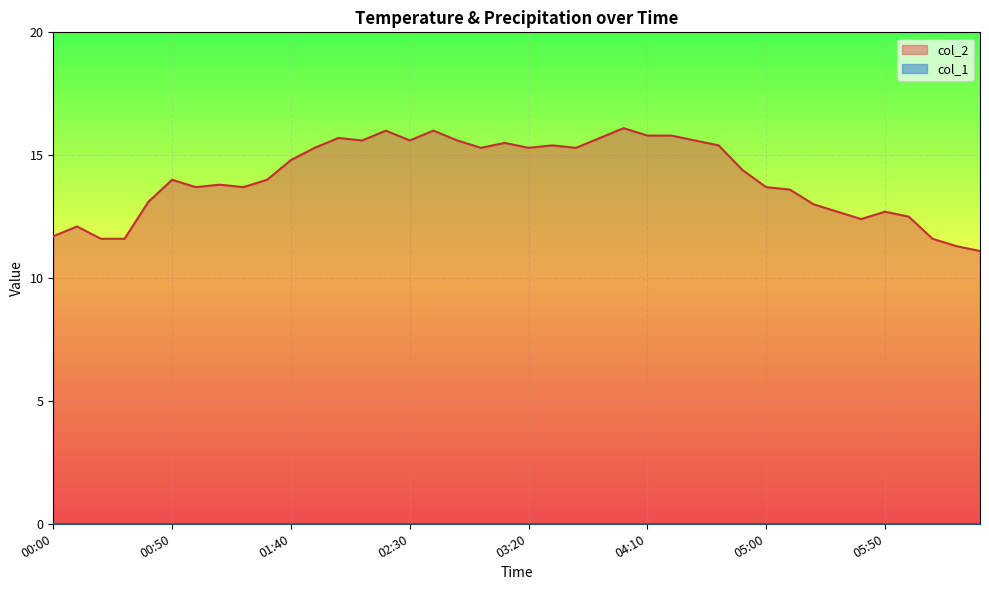

How many values are below 14?

18